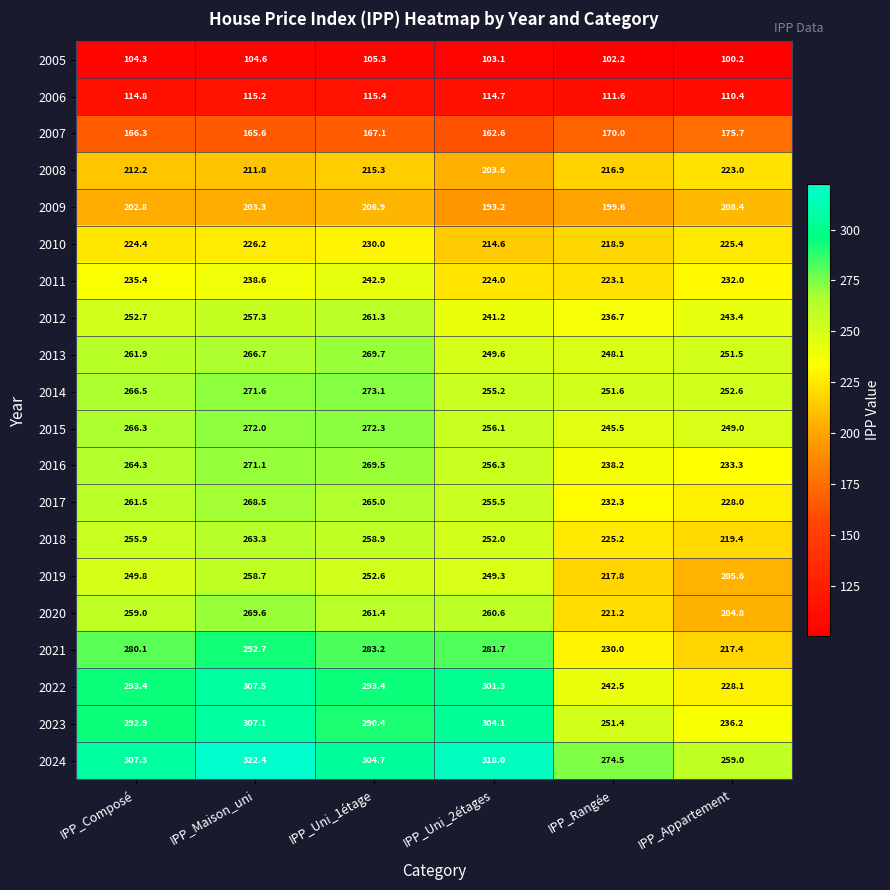

What is the smallest value displayed?

100.2